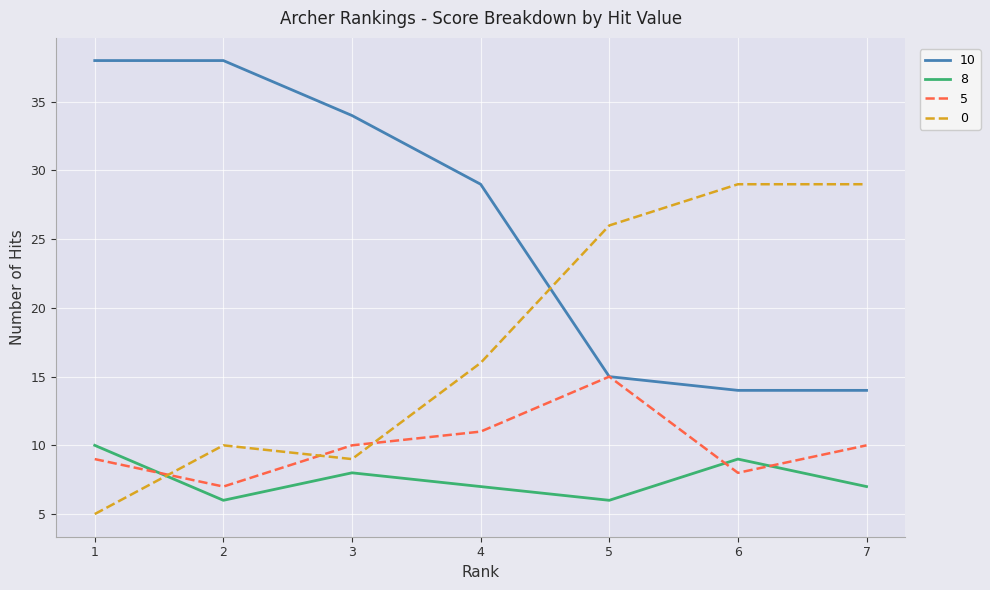

Is the value of 0 at 7 greater than the value of 10 at 5?

Yes